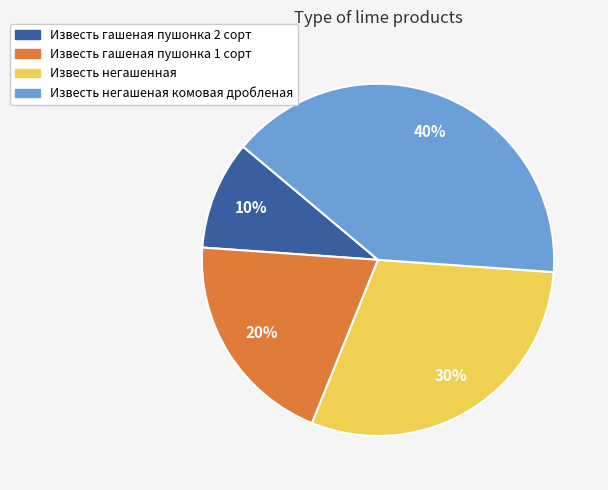

How many slices are in this pie chart?

4